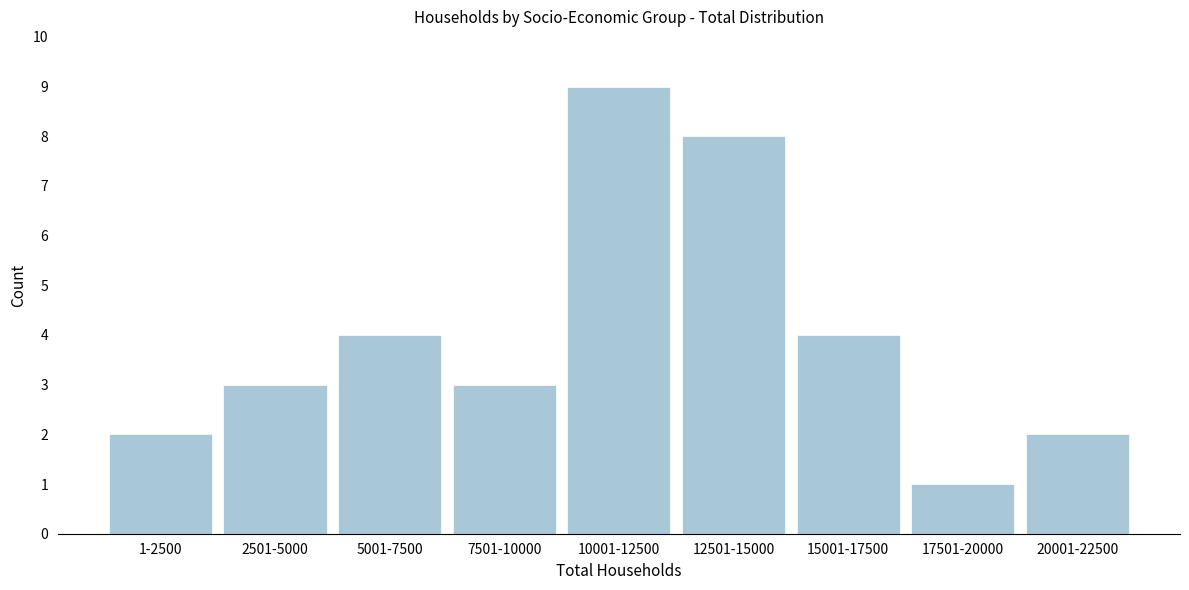

Reading right to left, extract all data points from this chart.

20001-22500=2	17501-20000=1	15001-17500=4	12501-15000=8	10001-12500=9	7501-10000=3	5001-7500=4	2501-5000=3	1-2500=2